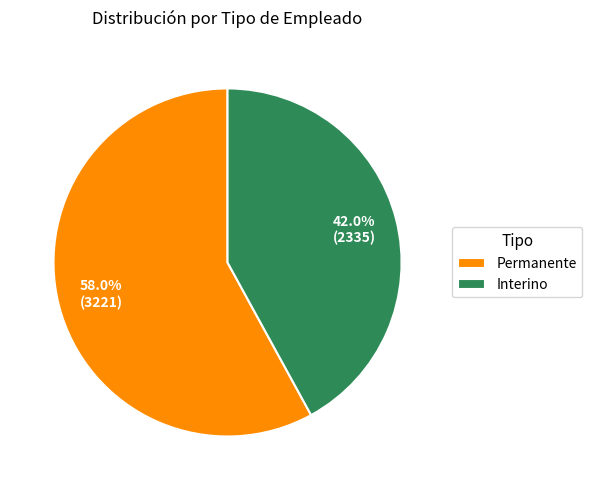

Does any single category account for the majority?

Yes